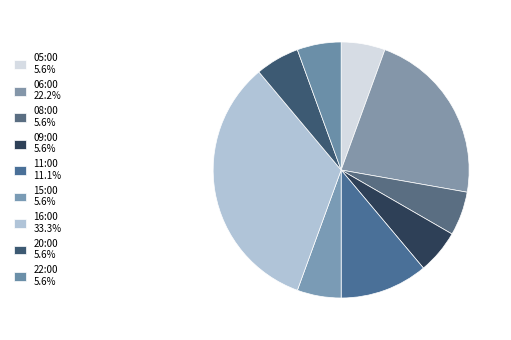

Do 06:00 and 09:00 together represent more than half of the pie?

No